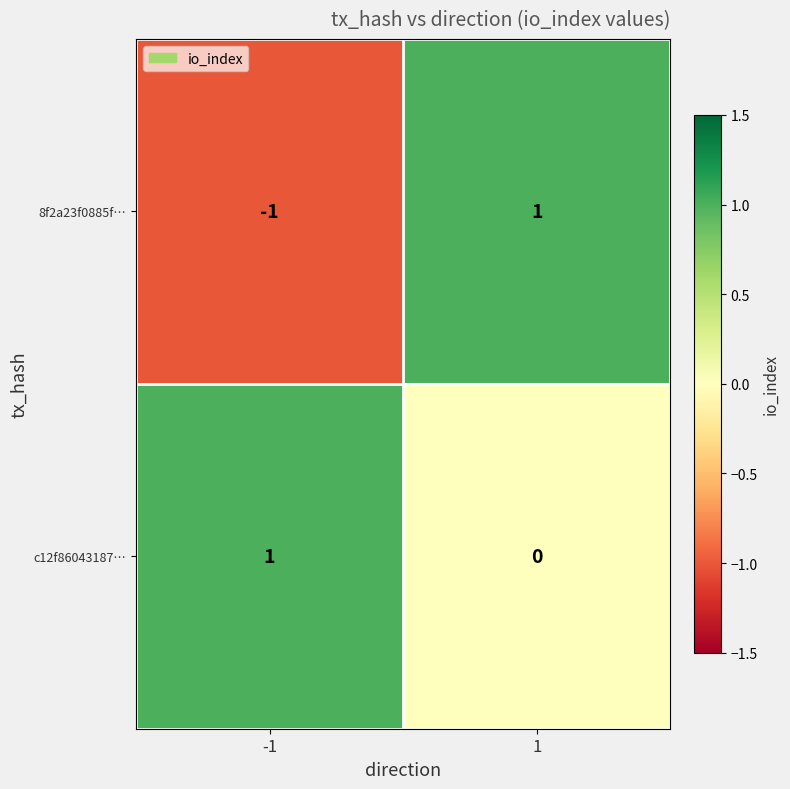

List the series in order of their overall mean, highest first.

c12f86043187…, 8f2a23f0885f…